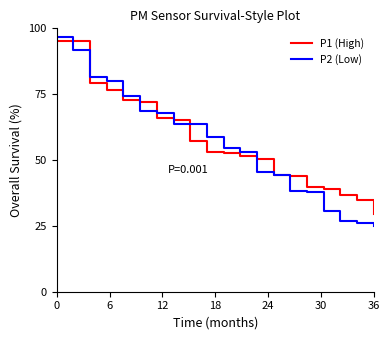

What is the smallest value displayed?

24.9